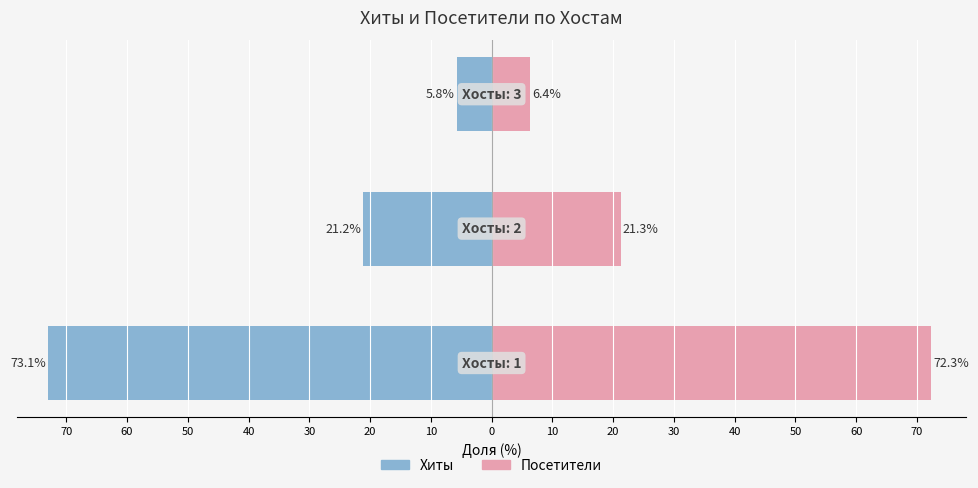

What is the difference between the Посетители values at 50 and 70?

66.0